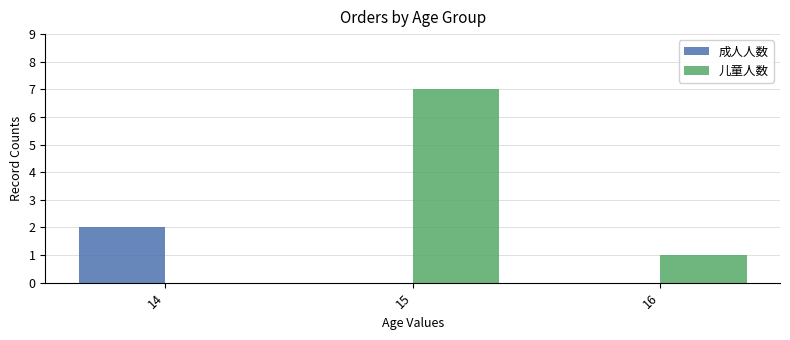

Is the value of 成人人数 at 16 greater than the value of 儿童人数 at 15?

No